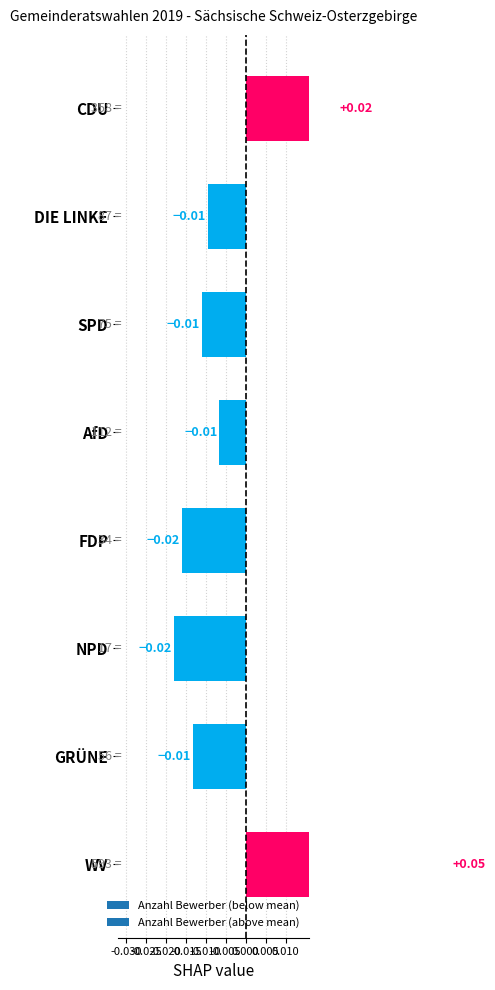

Where does the data first go above 0?

CDU